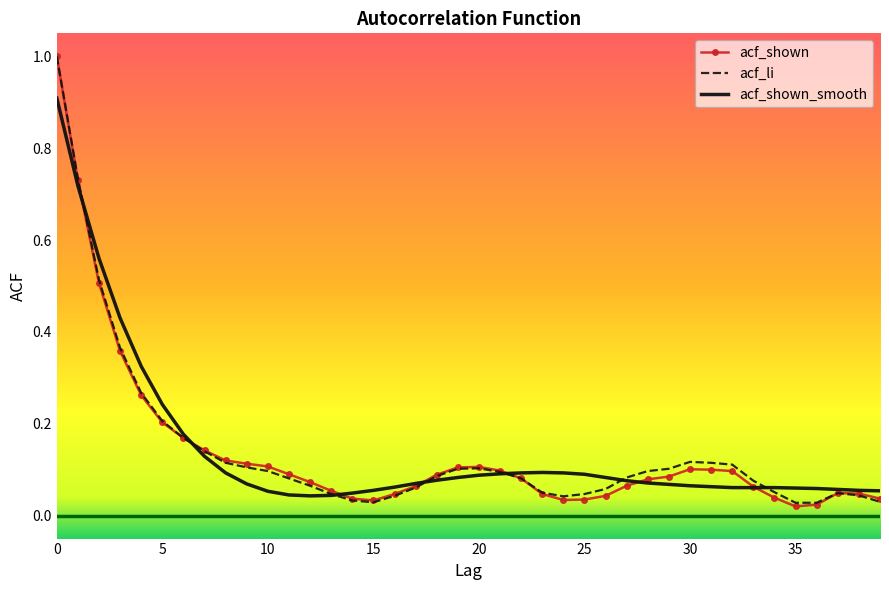

What is the maximum value shown in the chart?

1.0